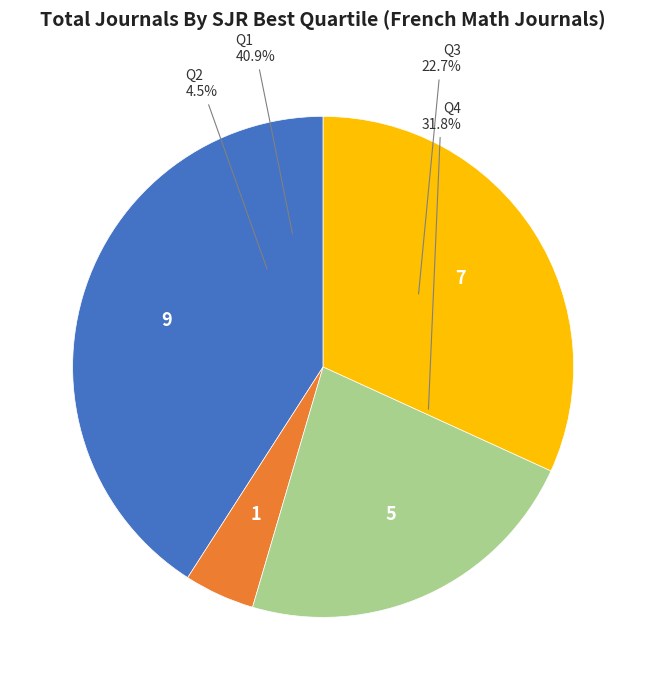

Is there any slice that represents more than half of the pie?

No